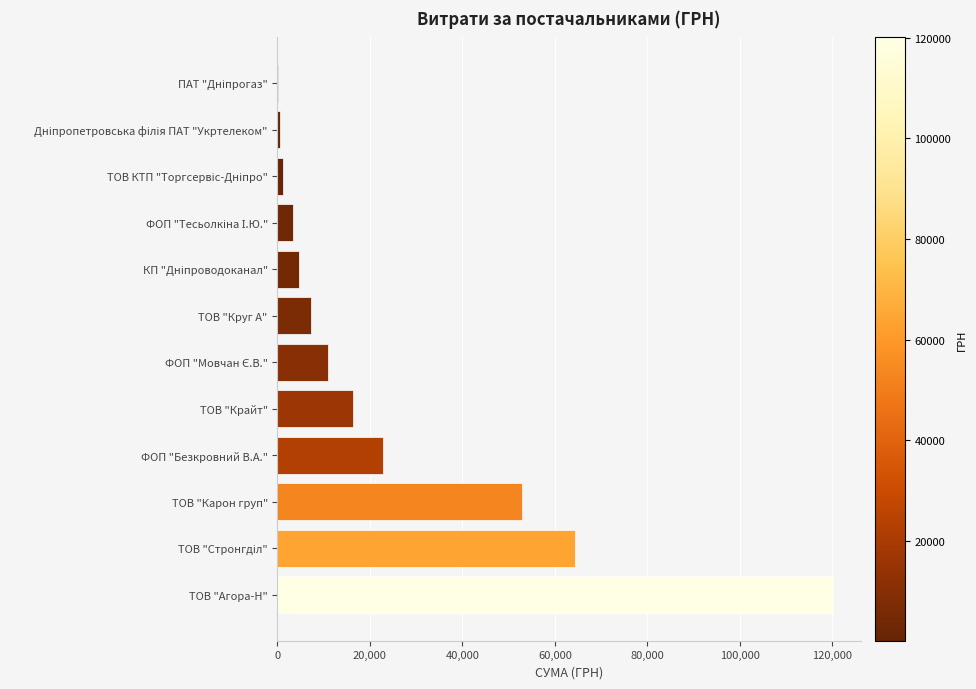

The chart shows a value of 166528.6 at ТОВ "Агора-Н". True or false?

False